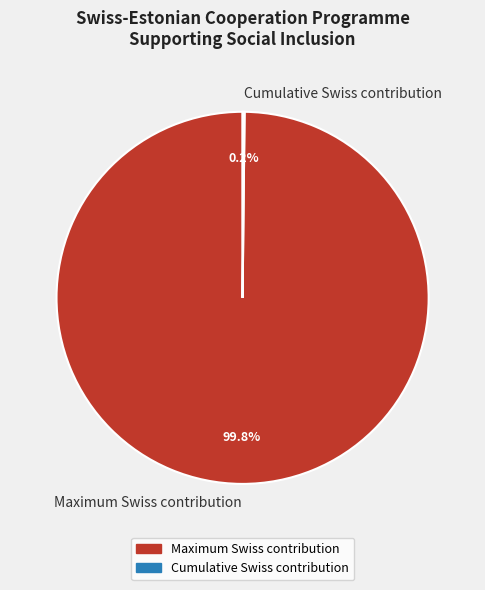

What percentage is NOT represented by Maximum Swiss contribution?

0.2%